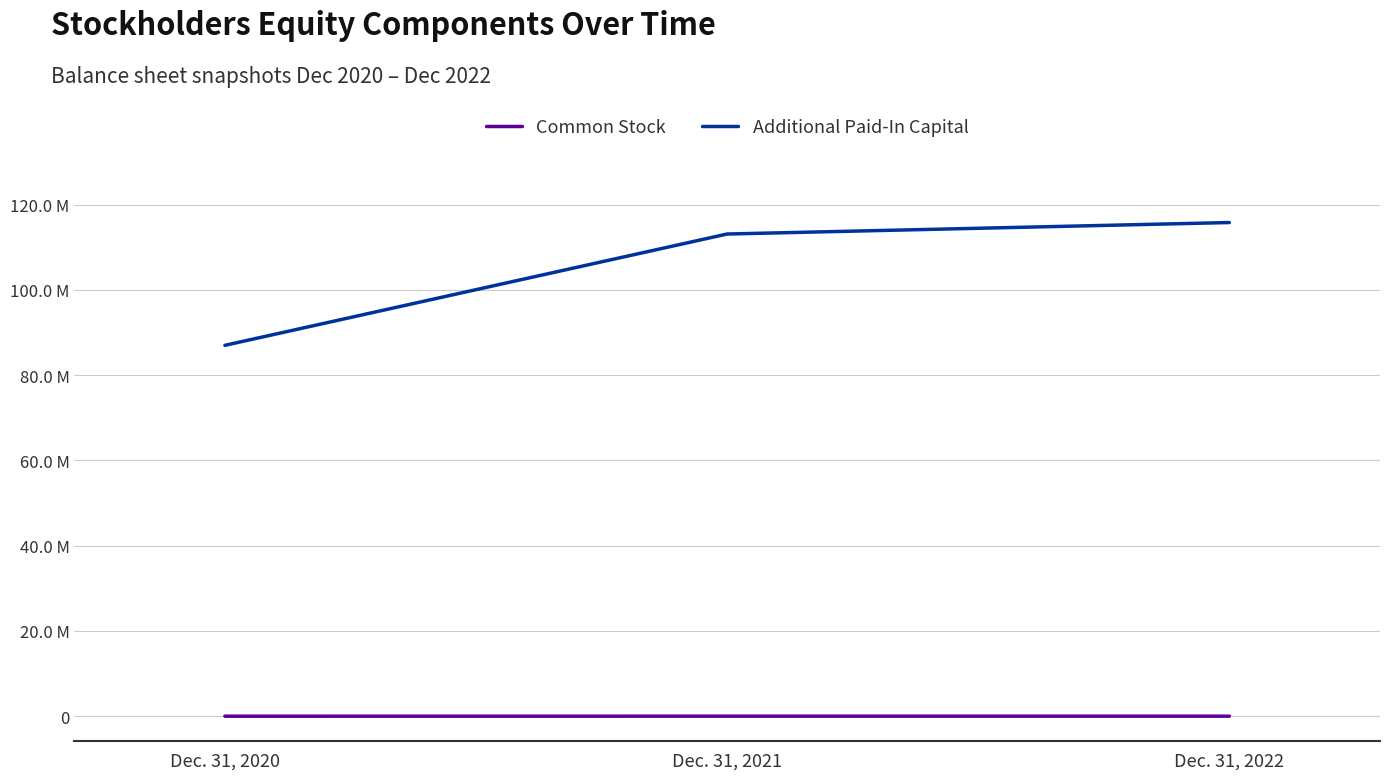

Does the chart have visible grid lines?

Yes